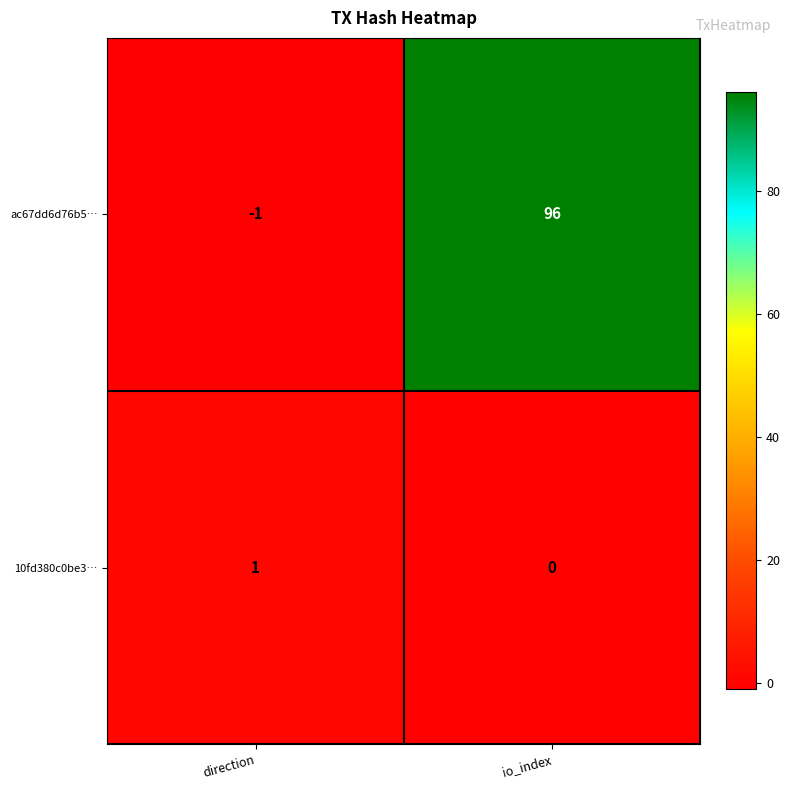

How many data points does each series have?

2